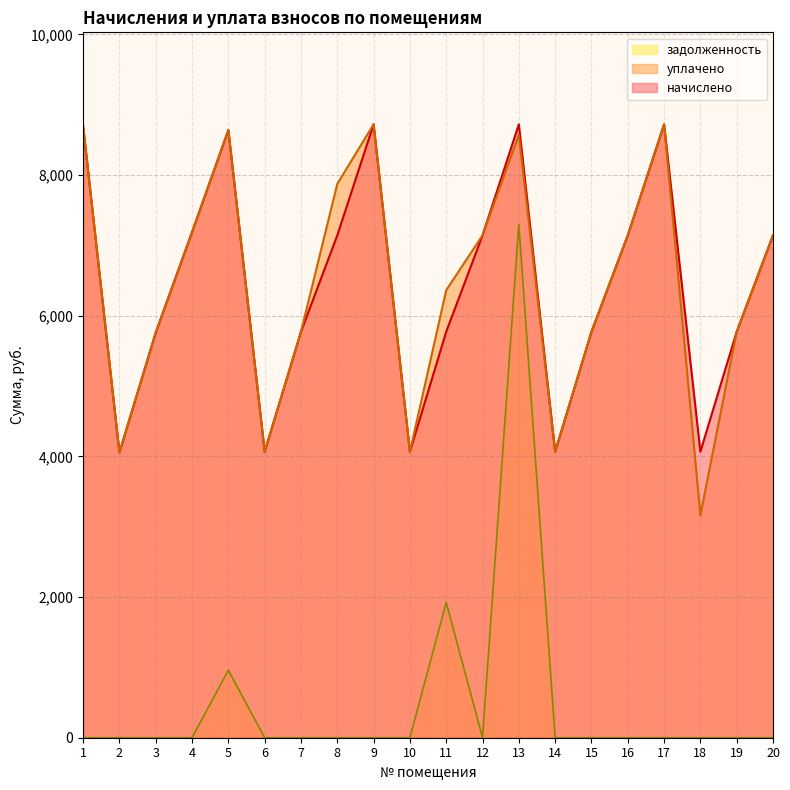

What are all the series names shown in the legend?

задолженность, уплачено, начислено